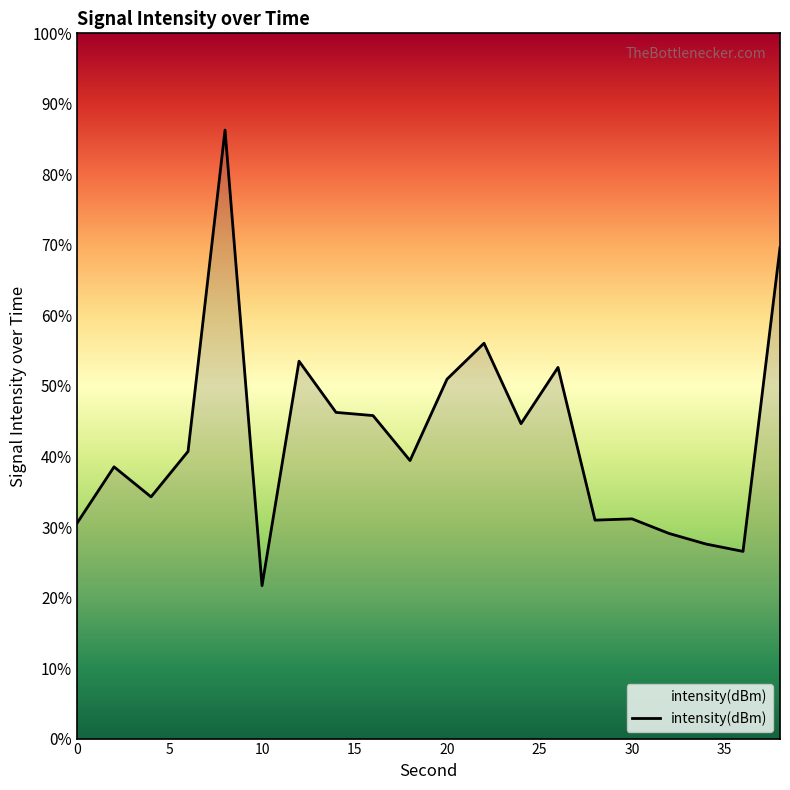

What is the sum of all values?

856.3